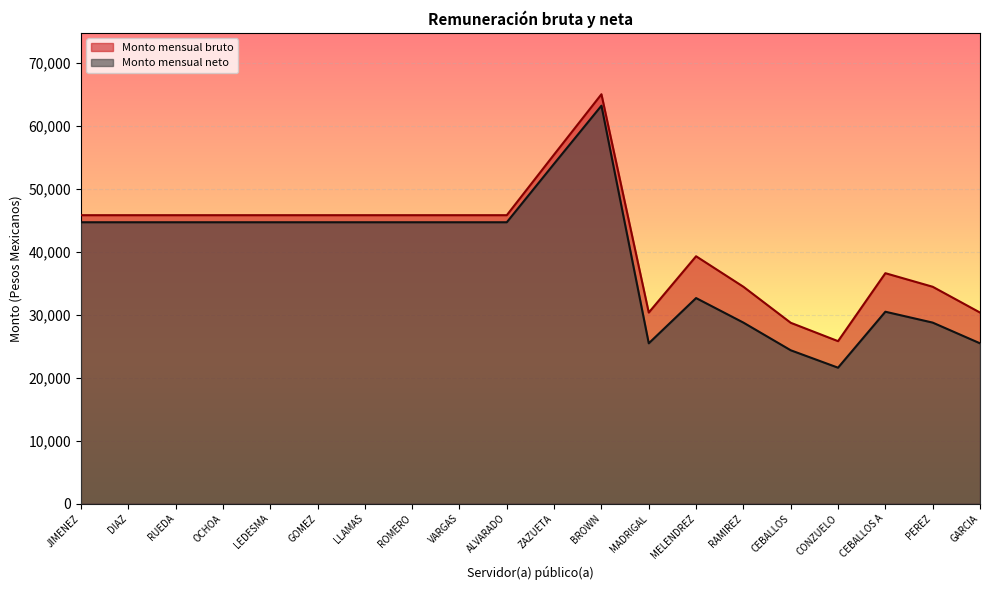

What is the maximum value shown in the chart?

65000.0